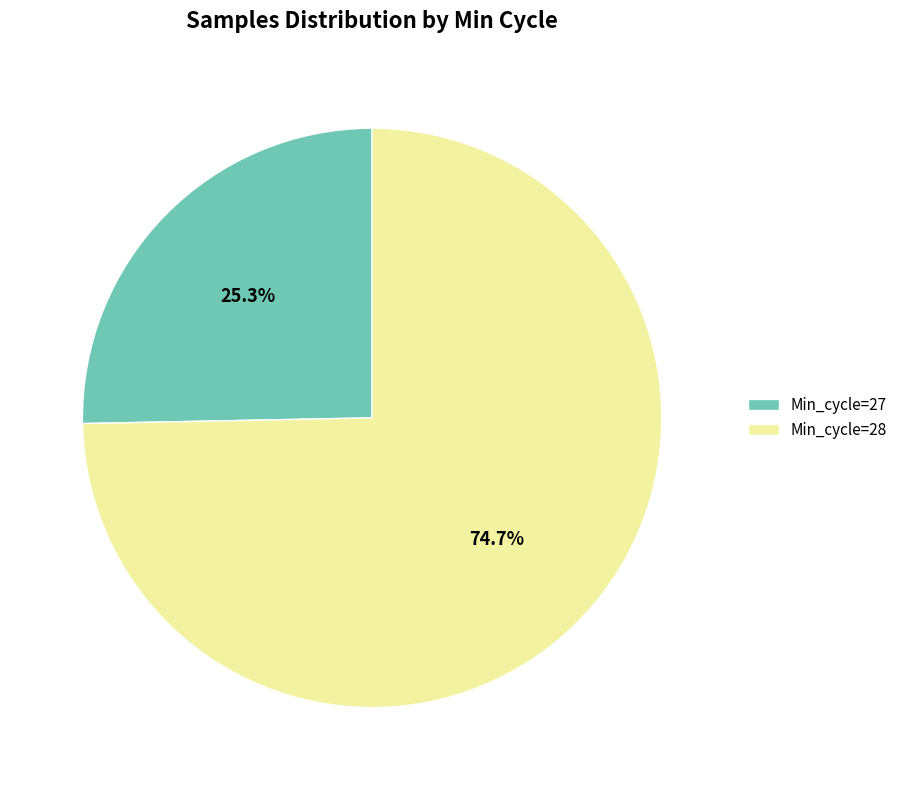

Which category has the smallest portion of the pie?

Min_cycle=27